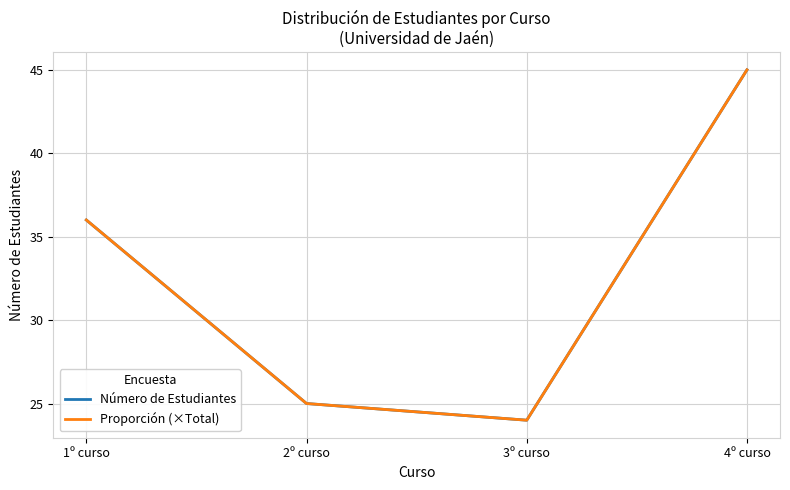

What is the maximum value shown in the chart?

45